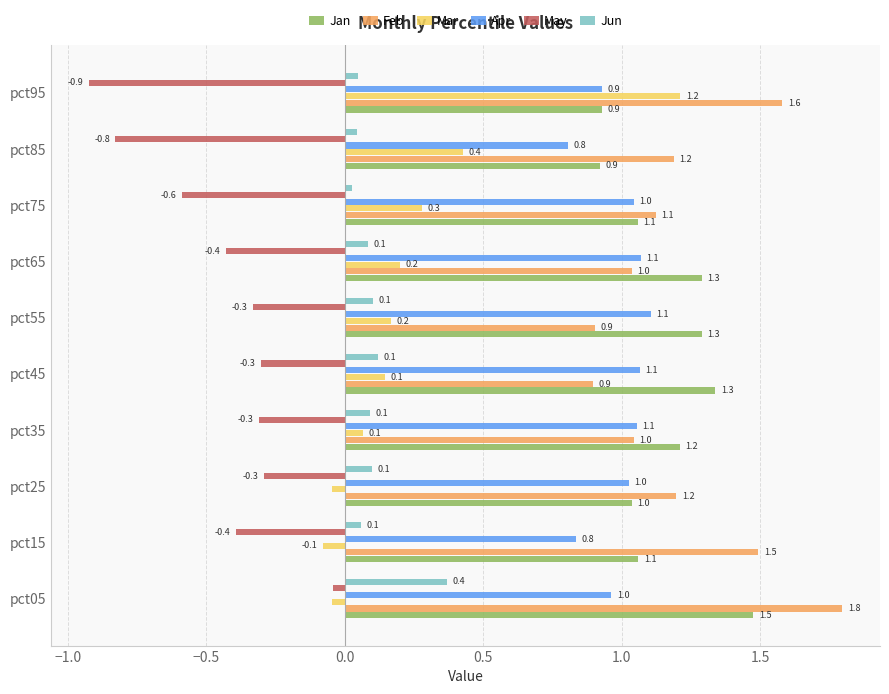

List the series in order of their peak value, highest first.

Feb, Jan, Mar, Apr, Jun, May